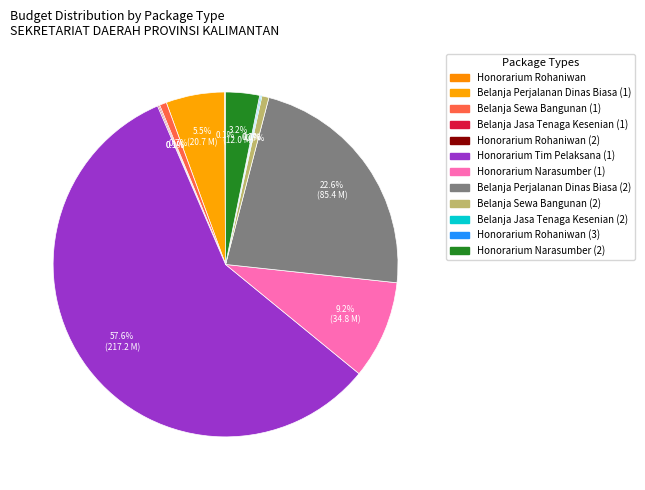

To the nearest percent, what is the average slice percentage?

8%